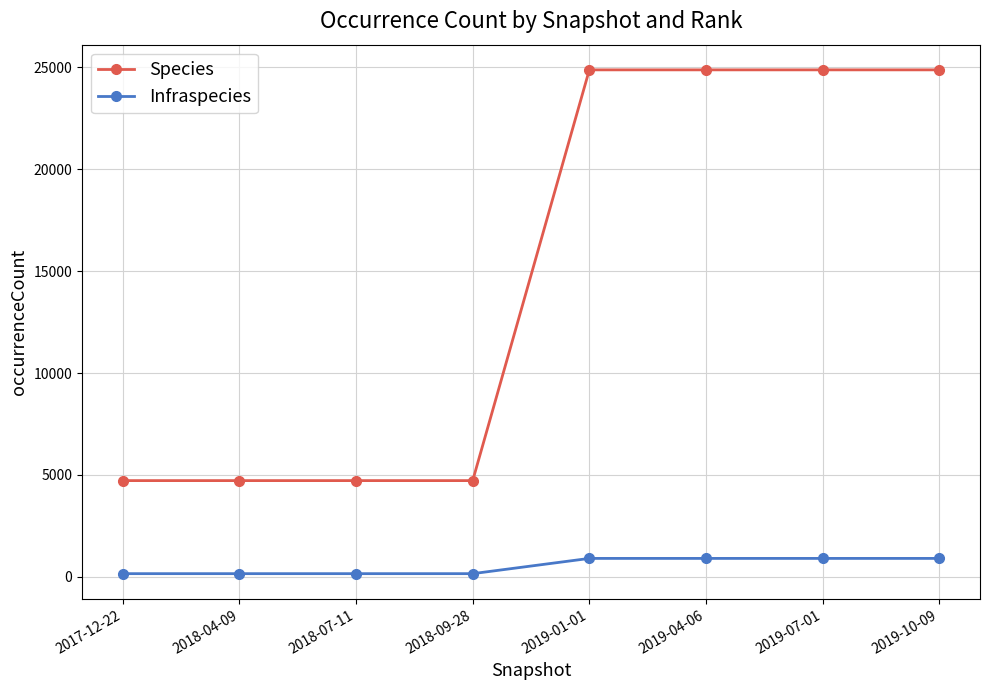

How many values in the Infraspecies series are below 908?

4